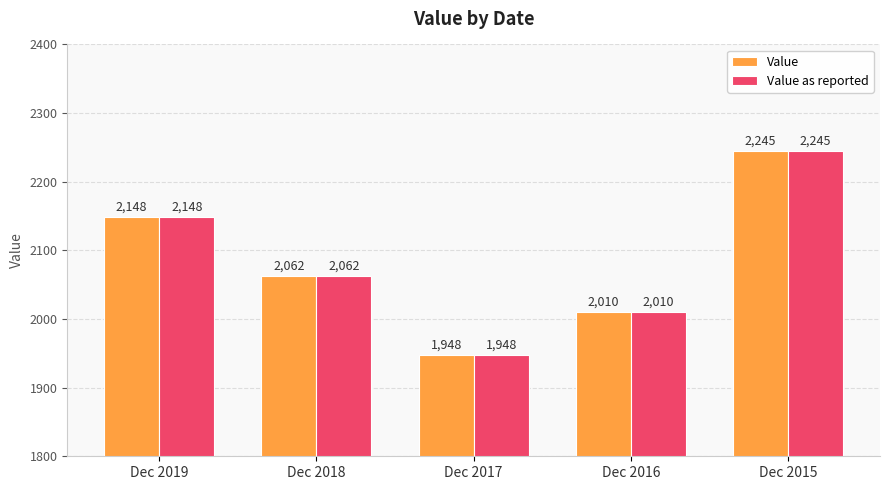

At which label does Value as reported first exceed 2062?

Dec 2019